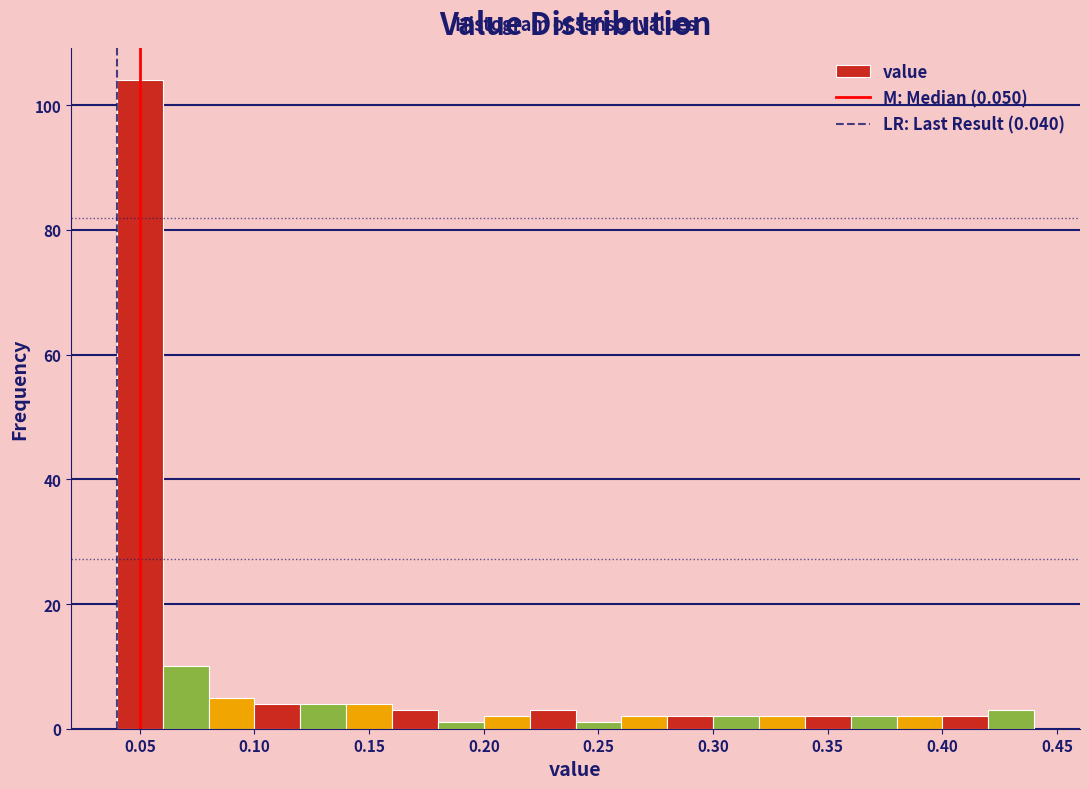

How tall is the bar that spans 0.30 to 0.32 on the x-axis? The values are not printed on the chart, so give them approximately, as read against the axis.

2